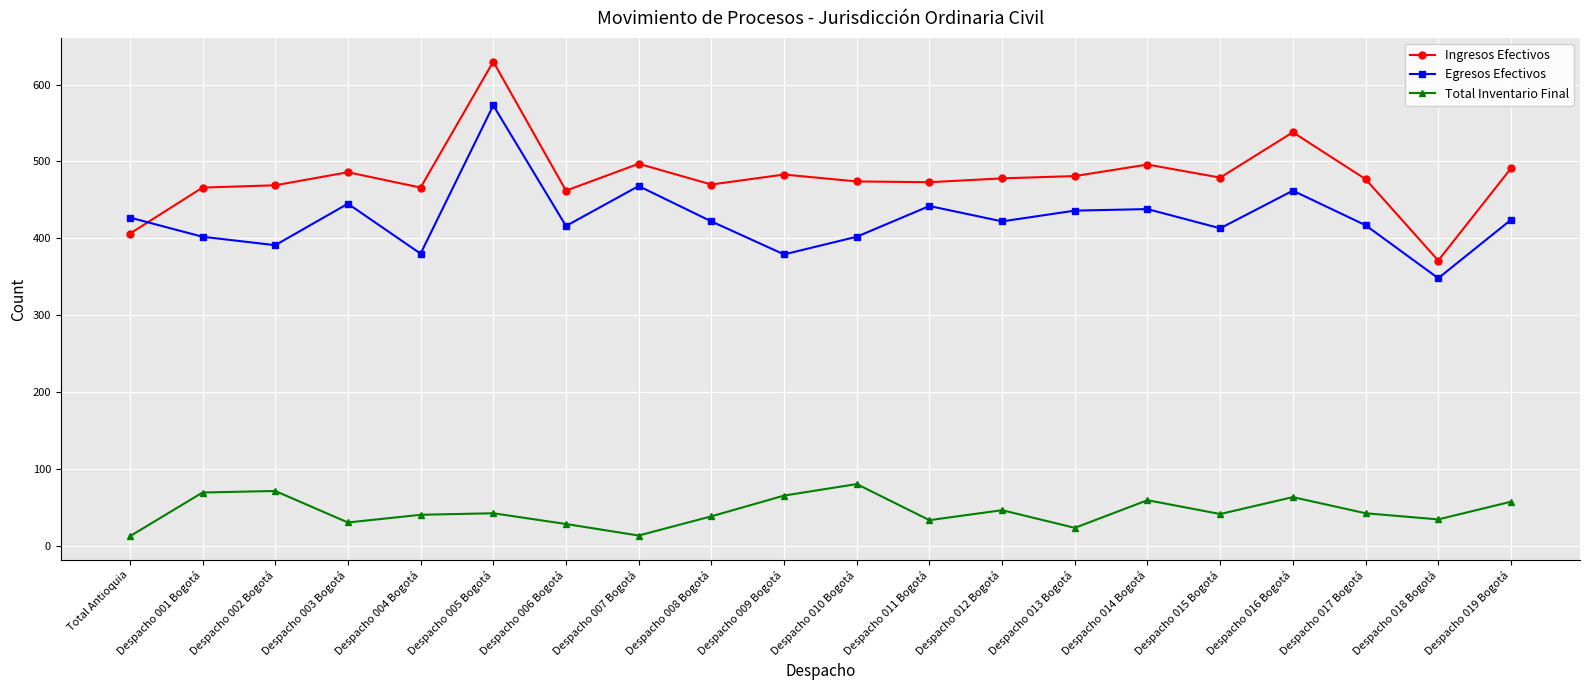

Rank the series by their maximum value, from lowest to highest.

Total Inventario Final, Egresos Efectivos, Ingresos Efectivos